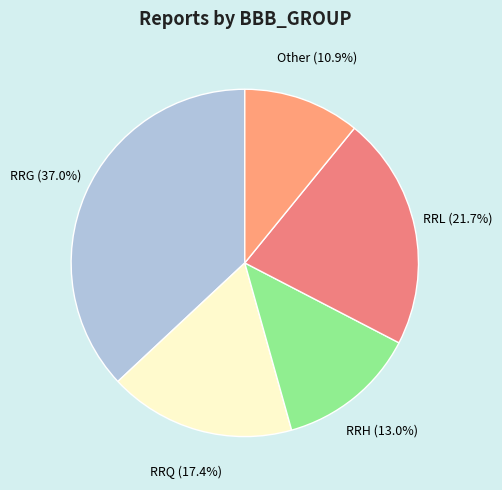

What is the largest slice in the pie chart?

RRG